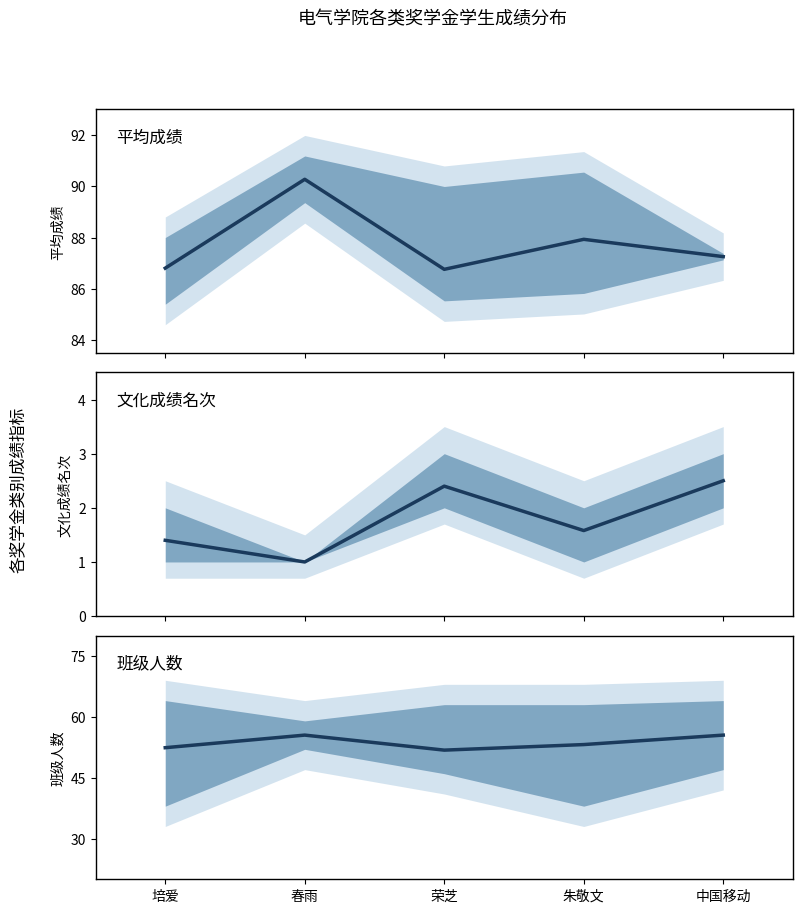

What is the sum of all 班级人数 values?

268.4